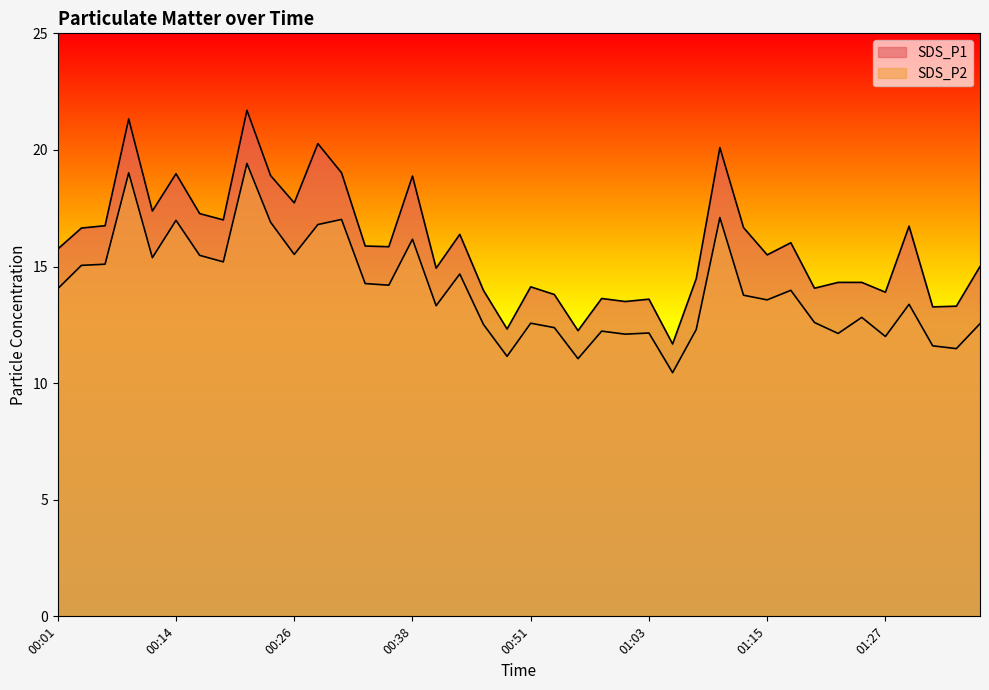

What are all the series names shown in the legend?

SDS_P1, SDS_P2